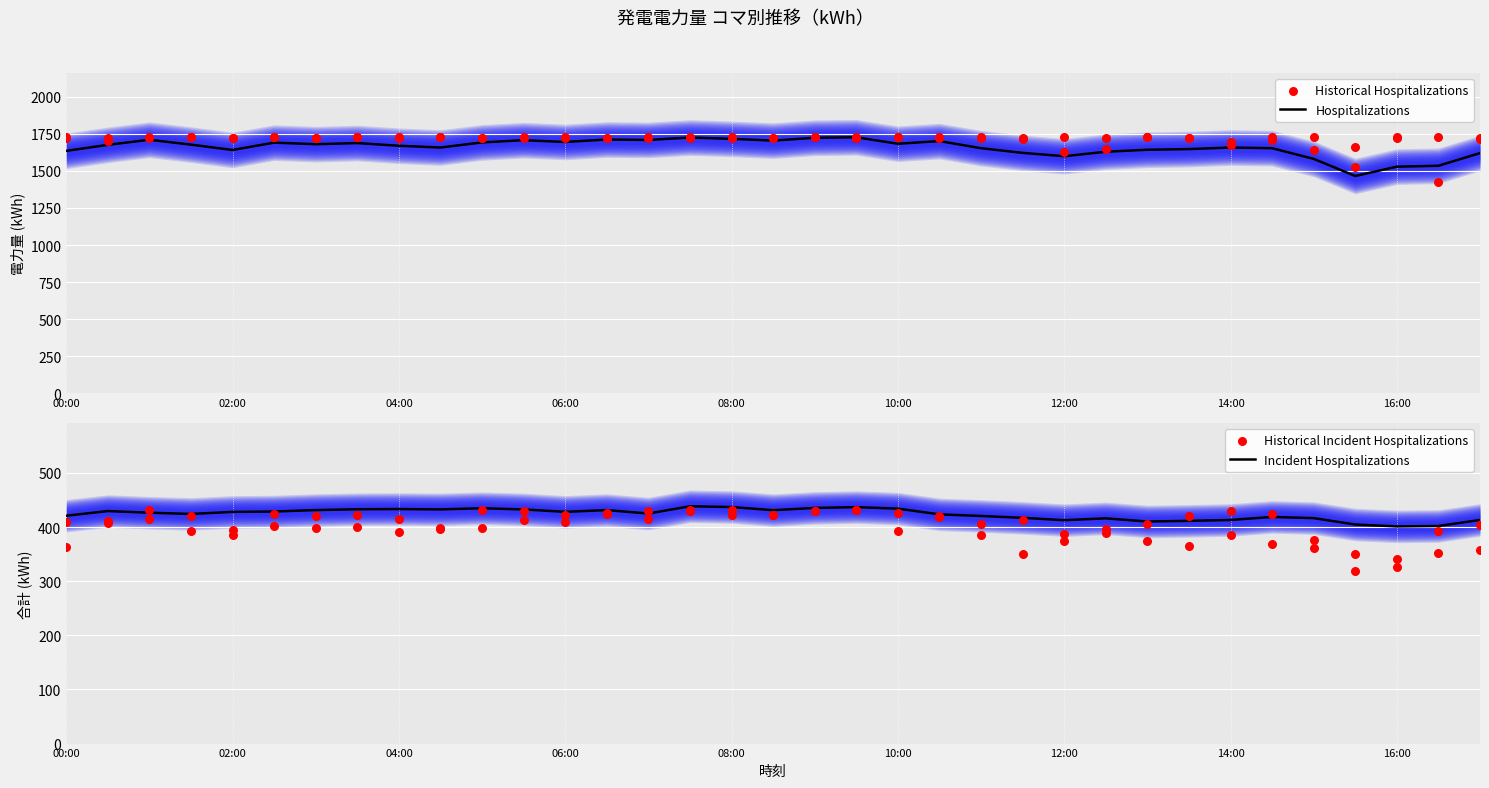

What are all the series names shown in the legend?

Hospitalizations, Historical Hospitalizations, Incident Hospitalizations, Historical Incident Hospitalizations